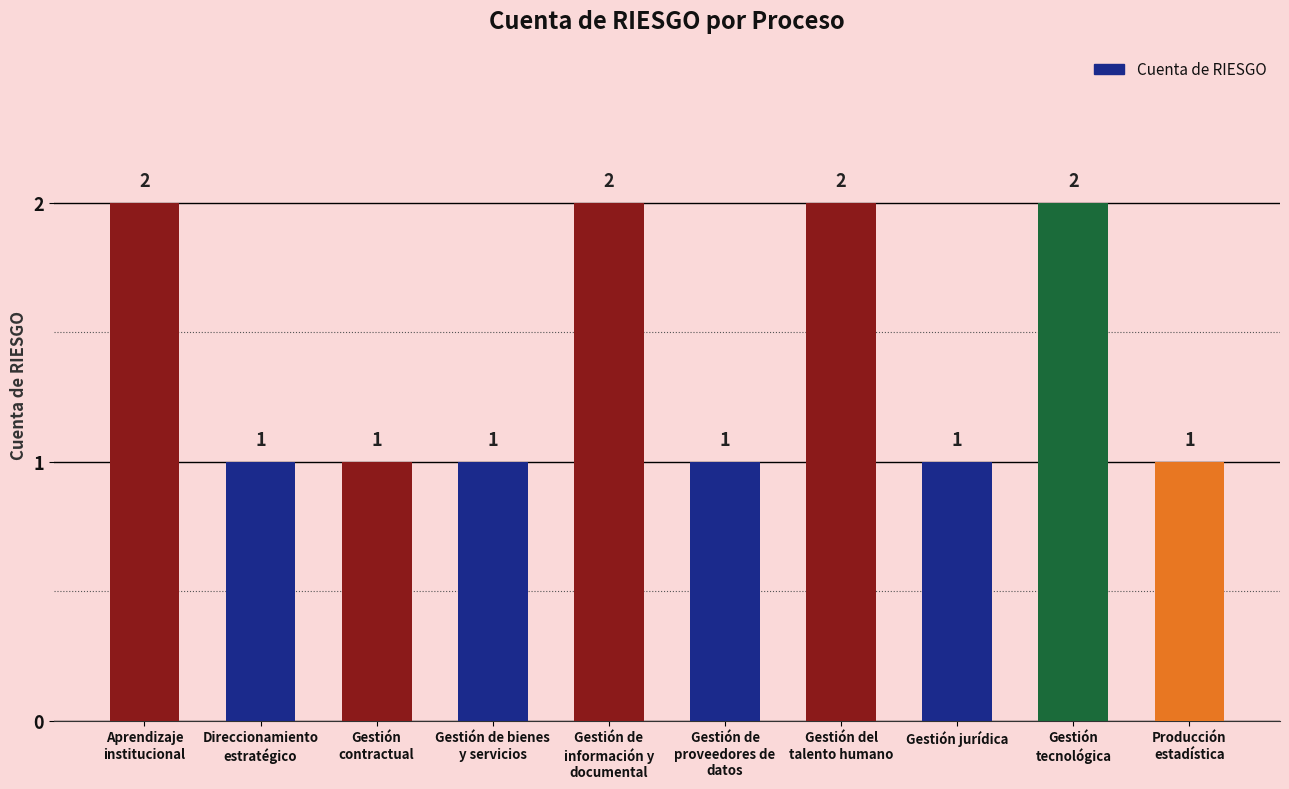

What is the maximum value shown in the chart?

2